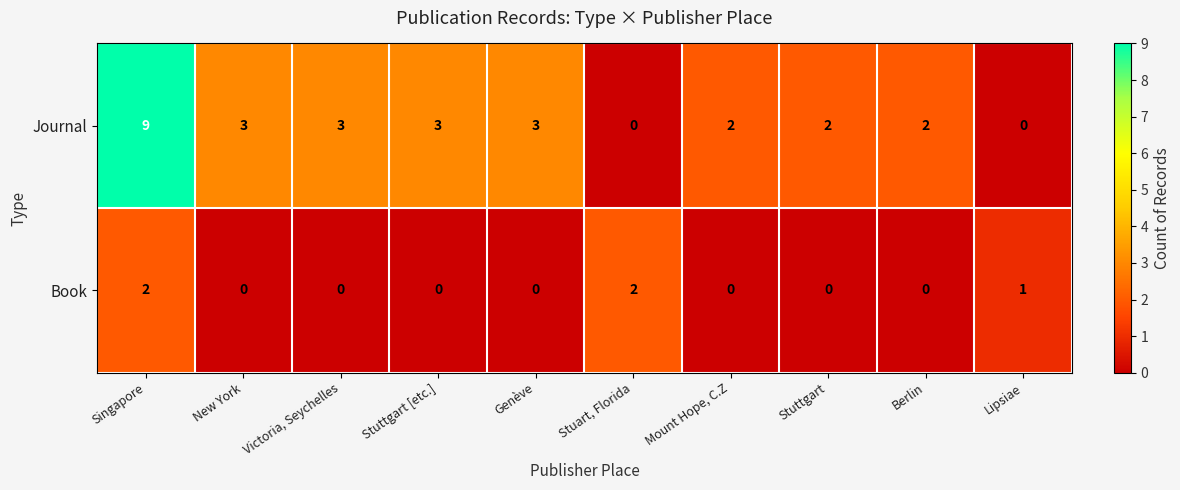

Is the value of Book at Genève greater than the value of Journal at Stuttgart?

No